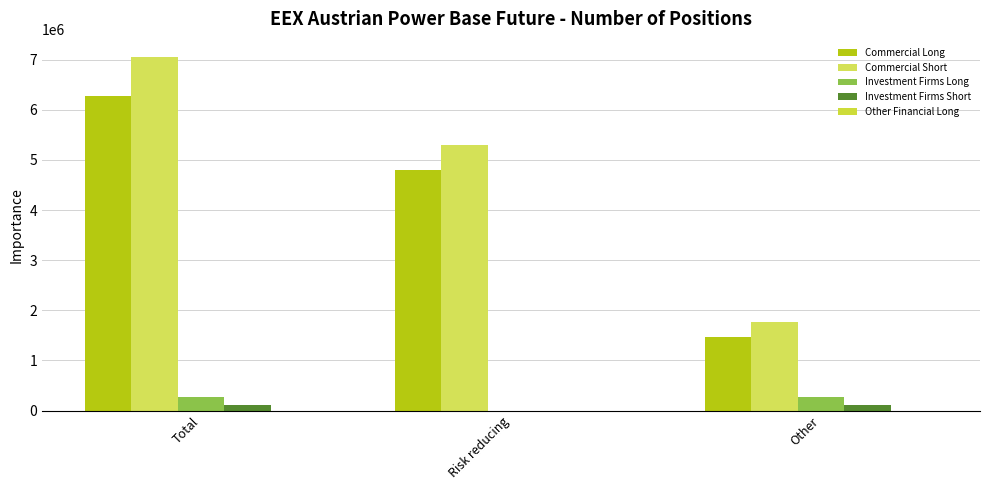

How many distinct data groups are displayed?

4